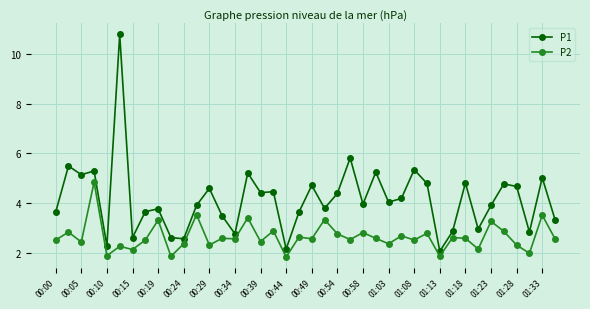

What is the smallest value displayed?

1.9